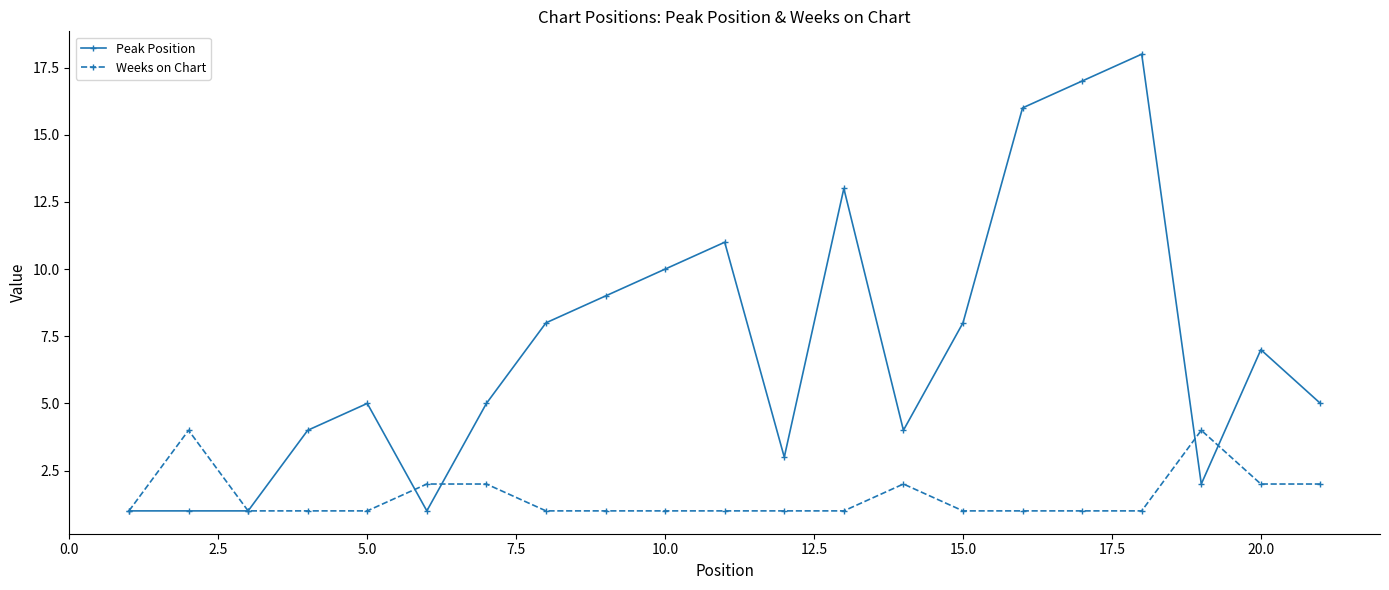

What is the maximum value for Peak Position?

18